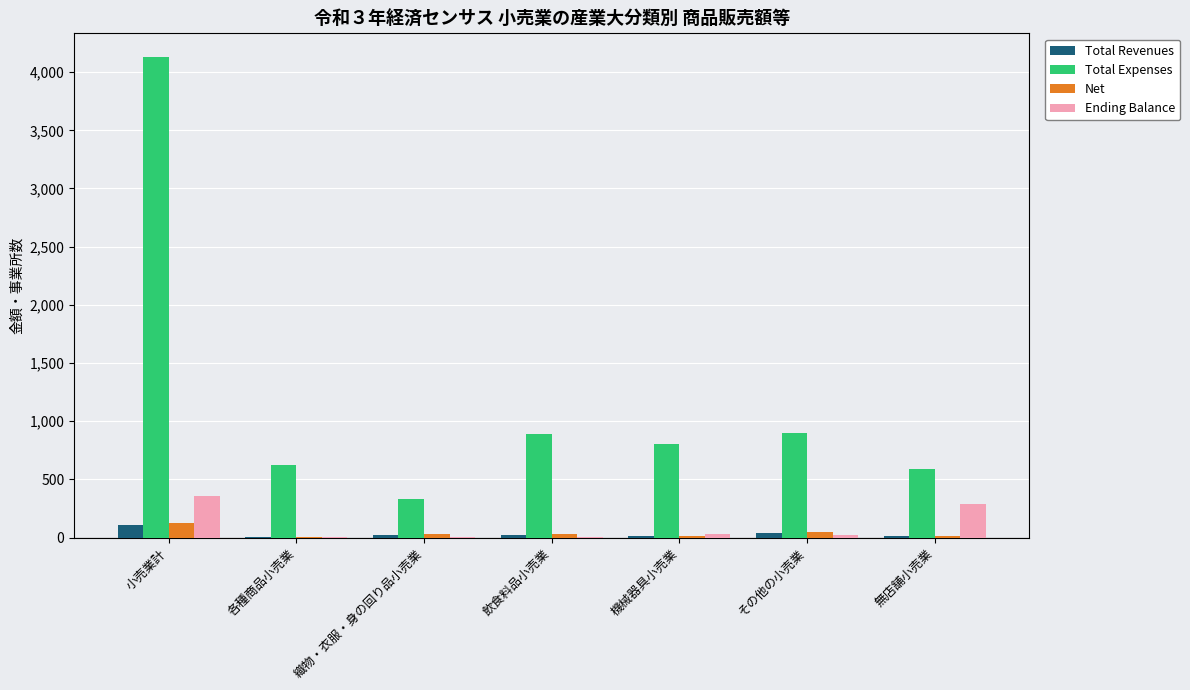

What is the maximum value shown in the chart?

4127.1